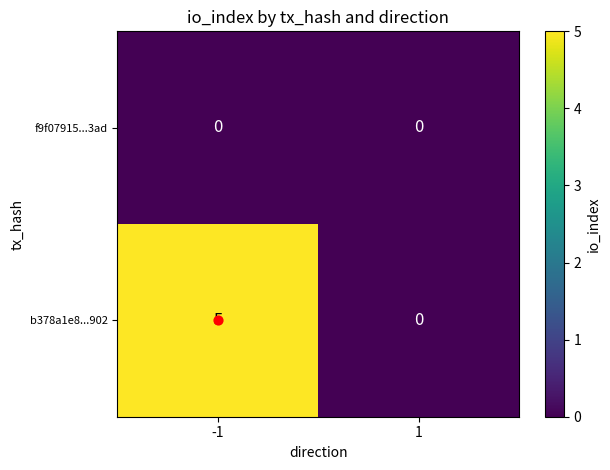

What is the difference between the maximum and minimum values in the b378a1e8...902 series?

5